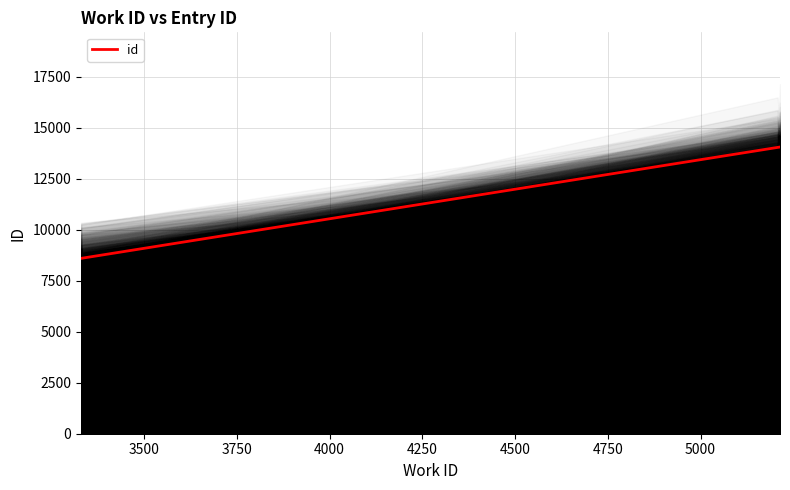

At which category does the chart reach its peak across all series?

5214